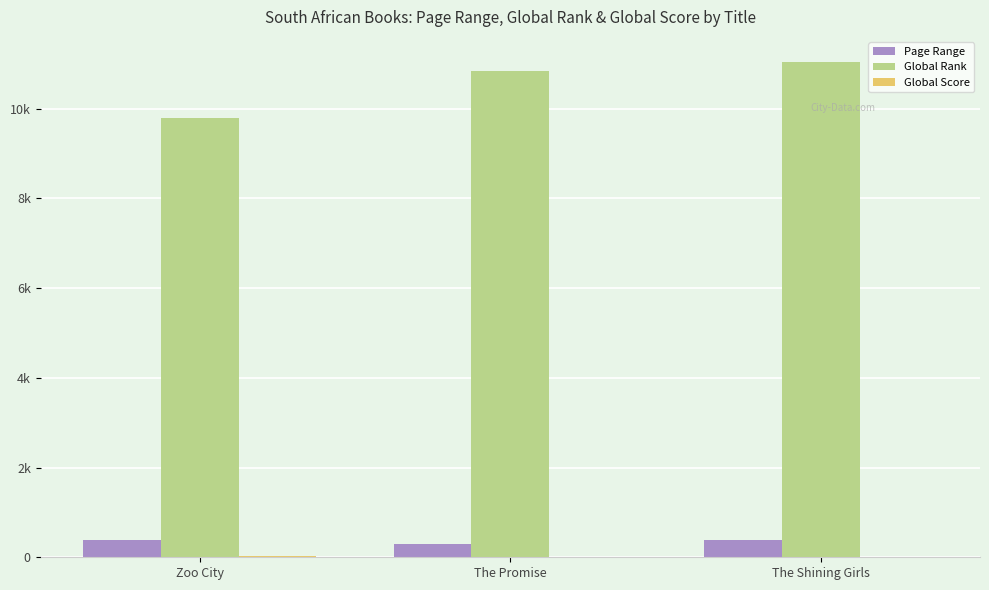

List the labels in order of Global Rank value, largest first.

The Shining Girls, The Promise, Zoo City